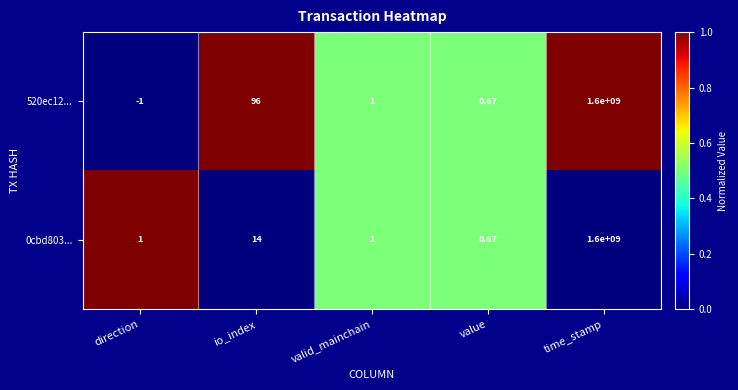

Rank the categories by 520ec12... value from lowest to highest.

direction, value, valid_mainchain, io_index, time_stamp